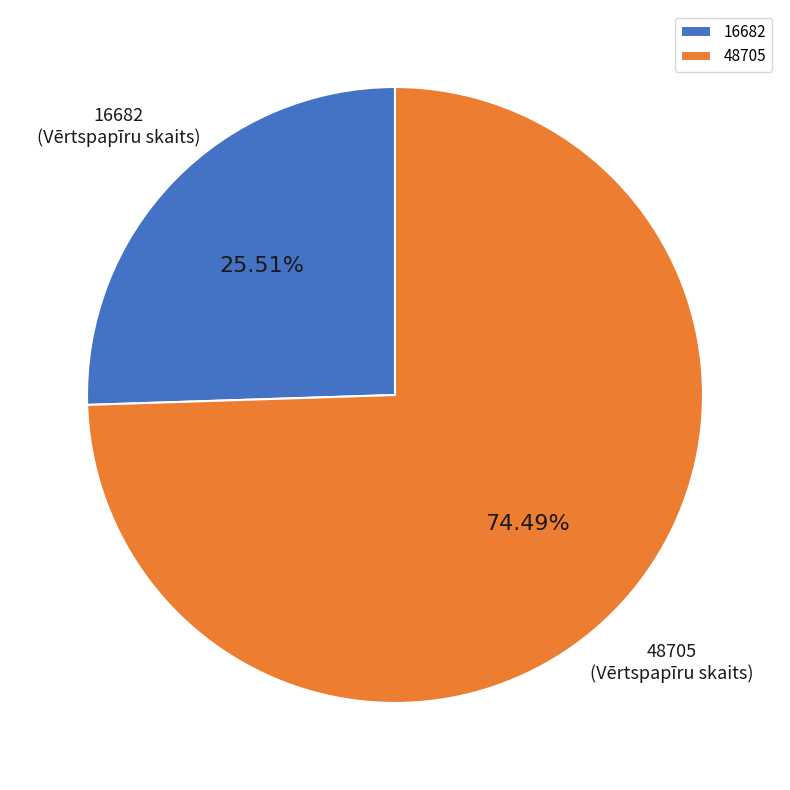

Which slice is the smallest?

16682